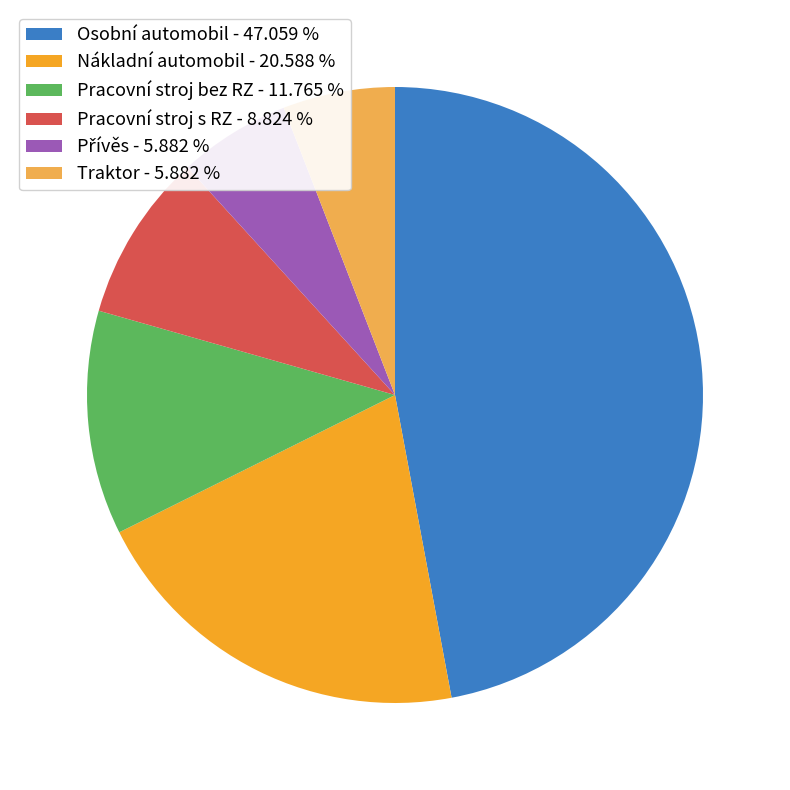

Which category has the biggest portion of the pie?

Osobní automobil